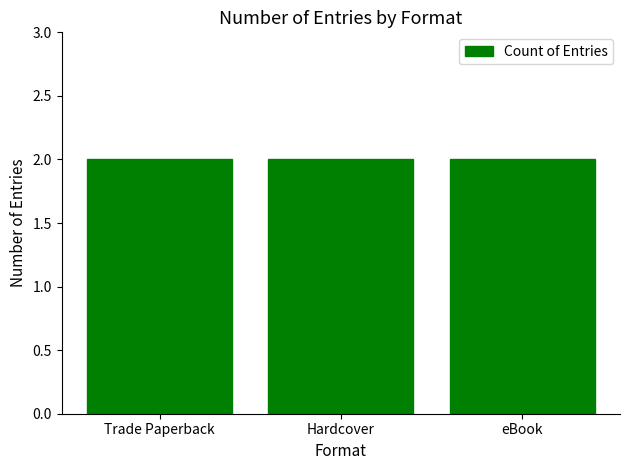

What is the label of the 2nd bar from the left?

Hardcover